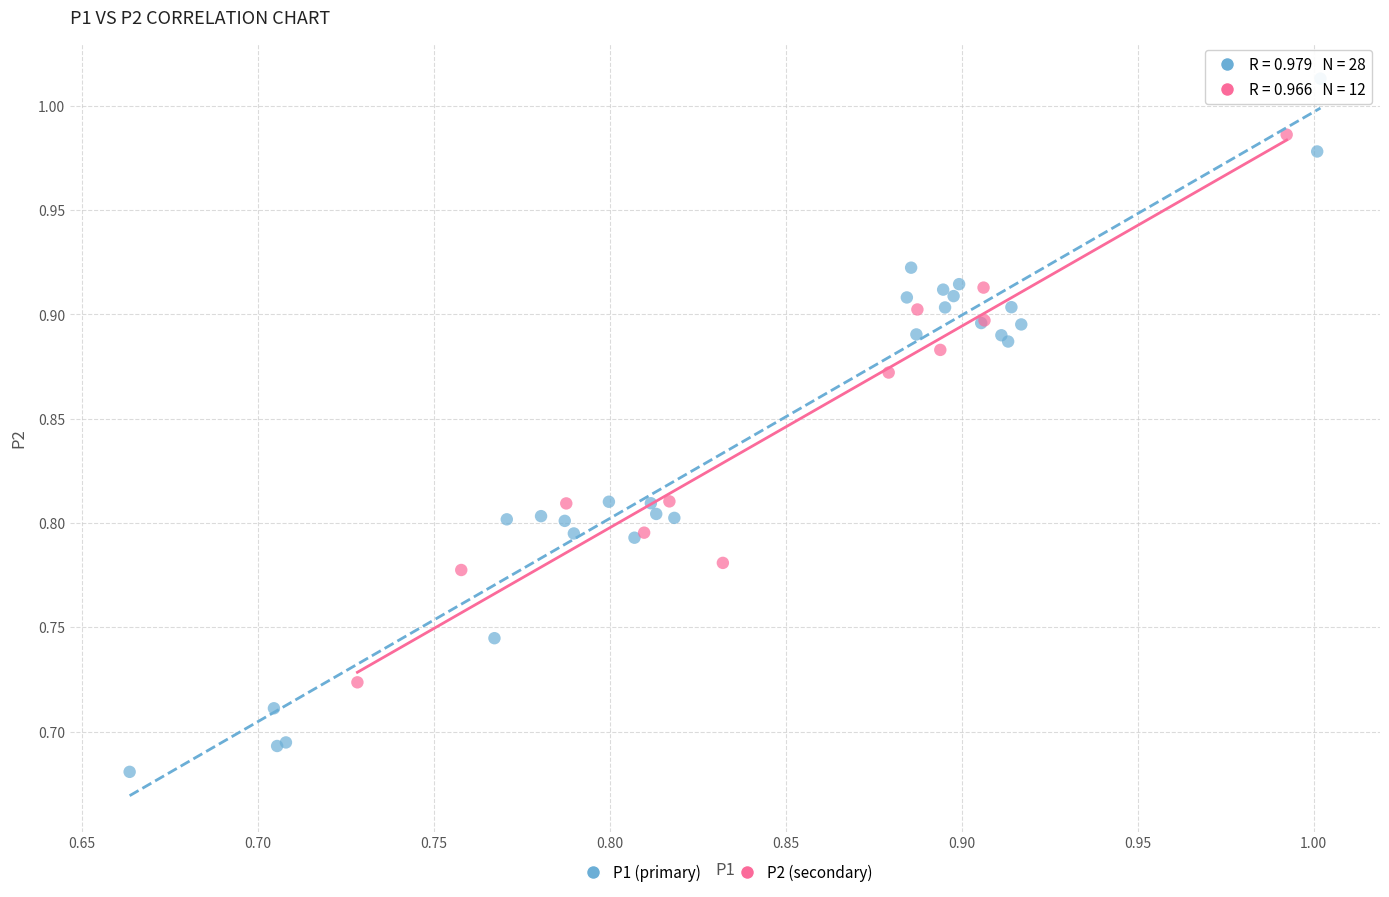

Which series reaches the maximum Y coordinate?

P1 (primary)